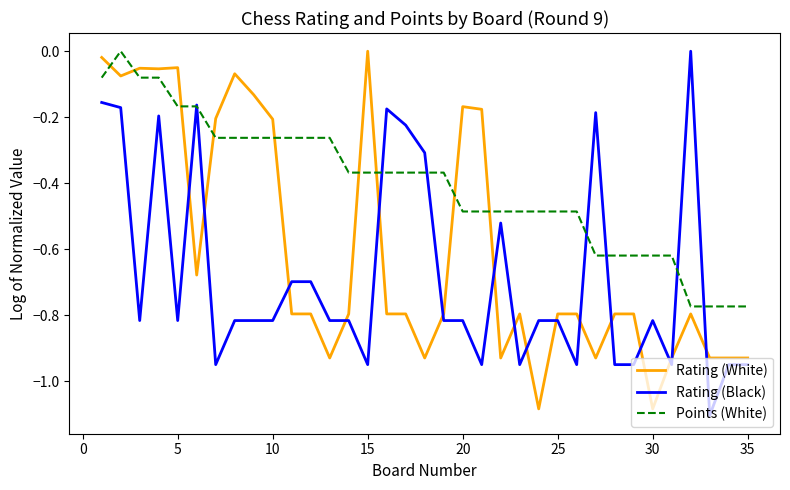

True or false: Points (White) and Rating (White) intersect in this chart.

True